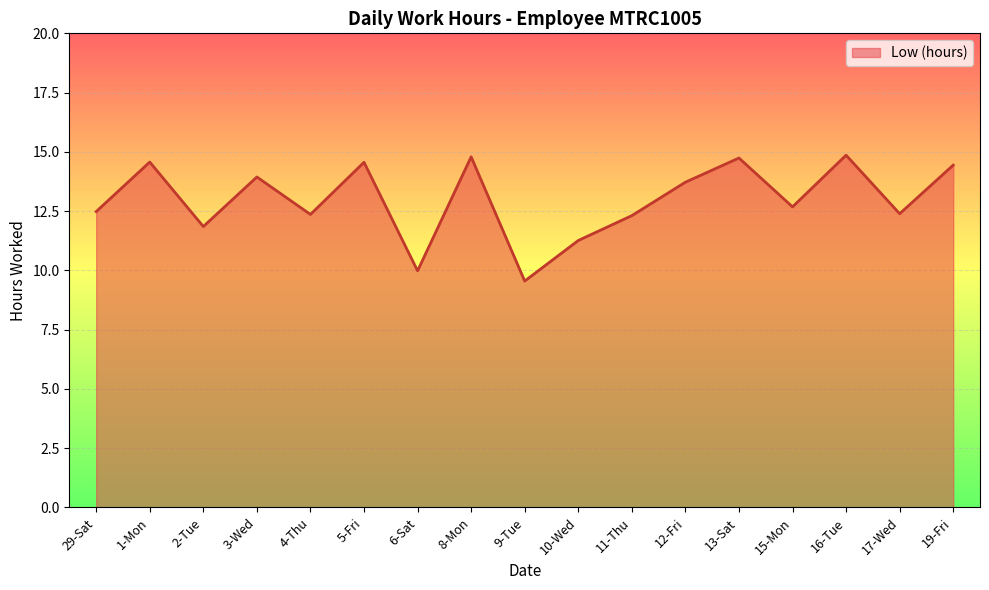

True or false: the data shows 6.5 at 6-Sat.

False